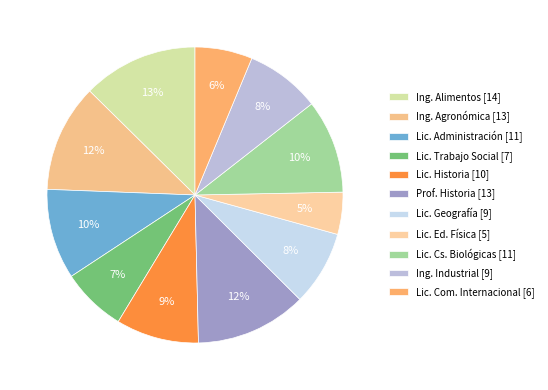

How many segments does this pie chart have?

11